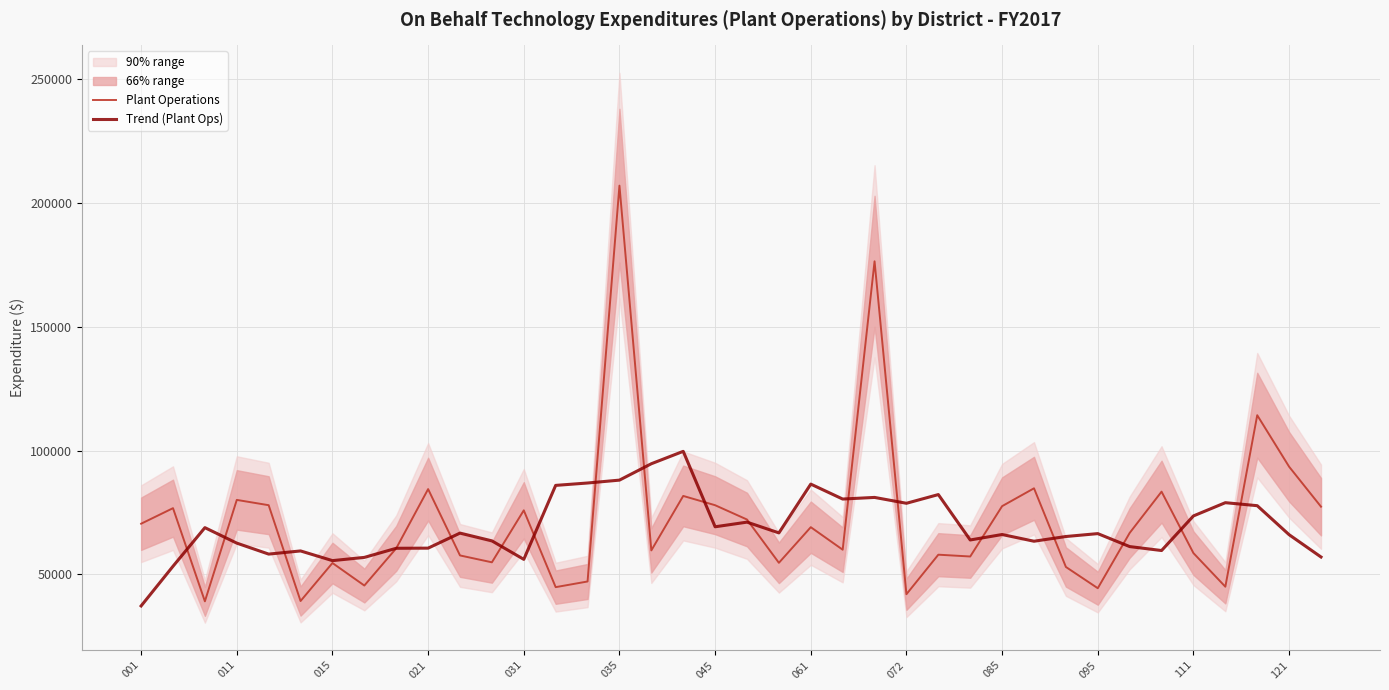

Between 17 and 20, which is larger?

17